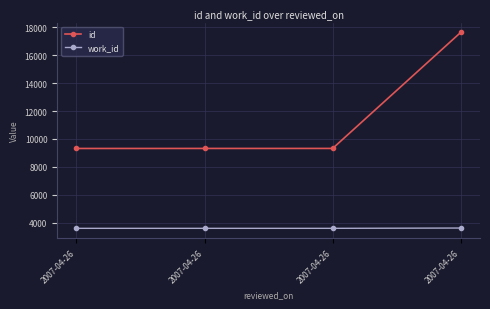

True or false: work_id and id cross at least once.

False